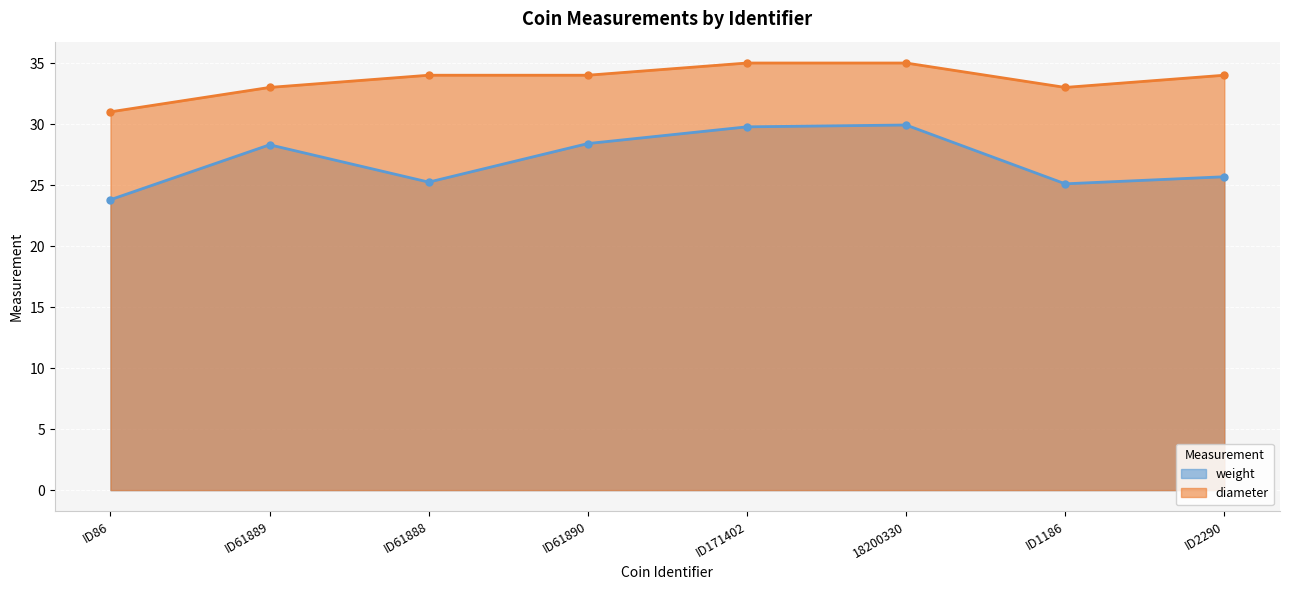

Does the chart display data point markers on the line(s)?

Yes